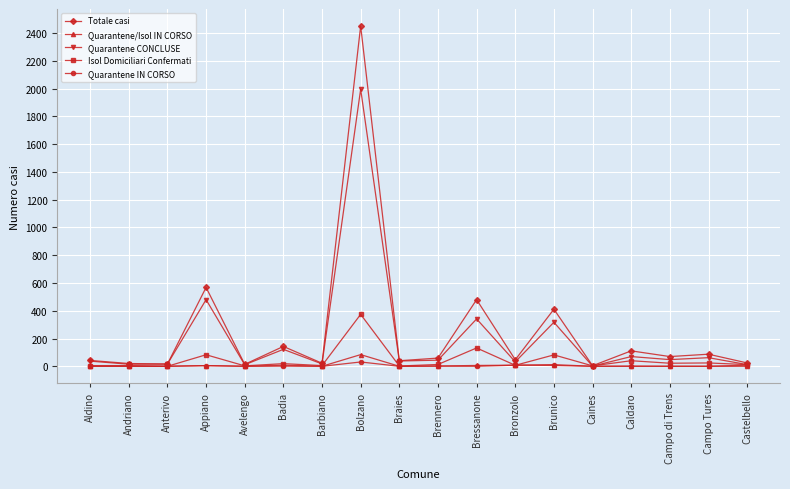

Is this an area chart (filled region under the line)?

No